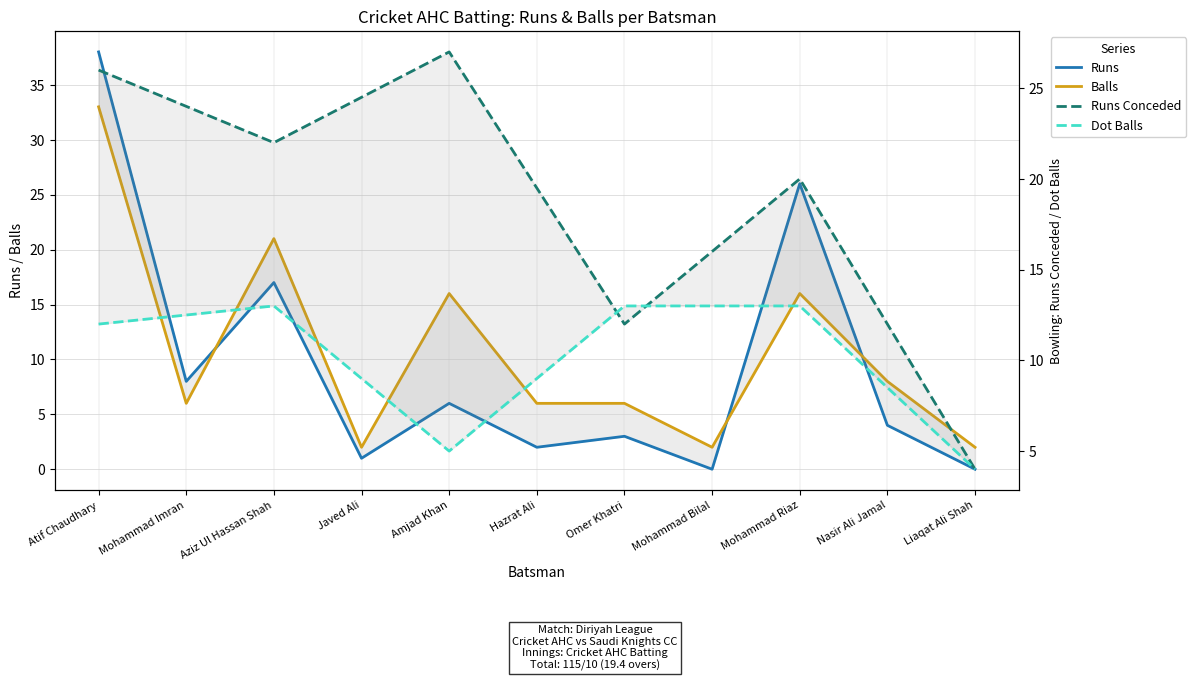

In Balls, how many points are lower than both neighbors (excluding endpoints)?

3